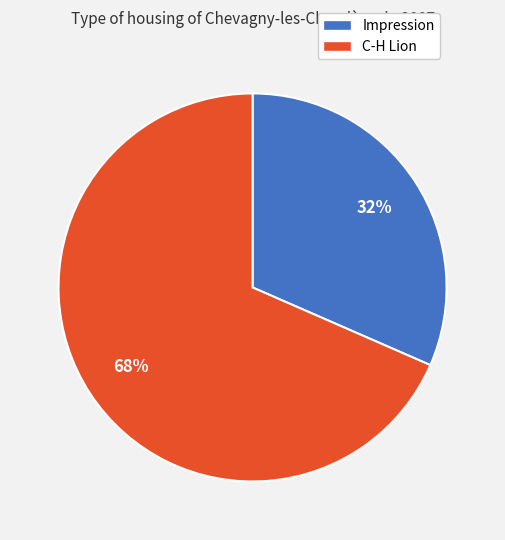

To the nearest percent, what percentage of the pie is Impression?

32%